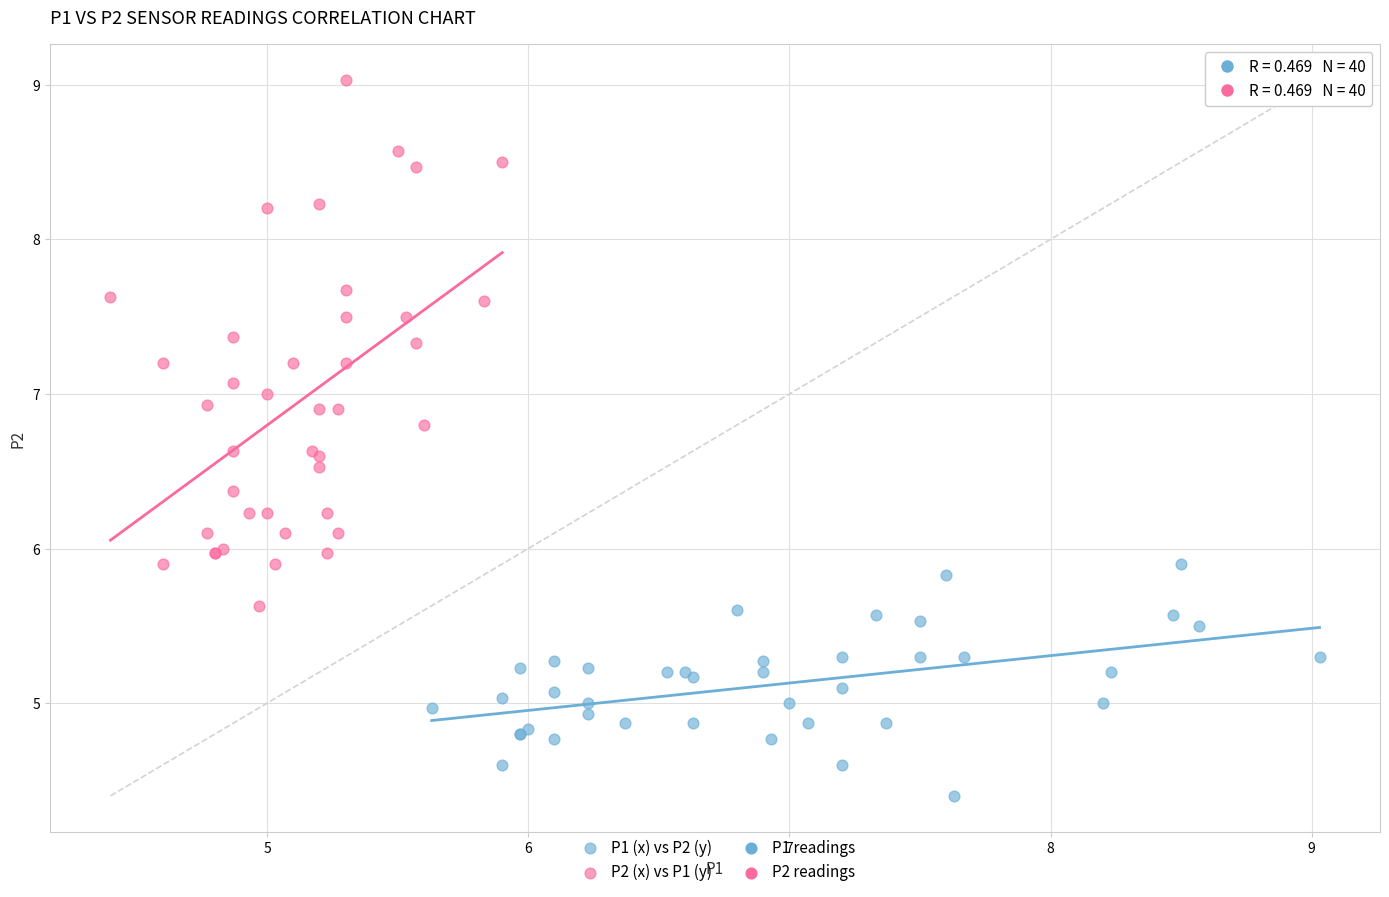

Which series contains the lowest Y value?

P1 (x) vs P2 (y)